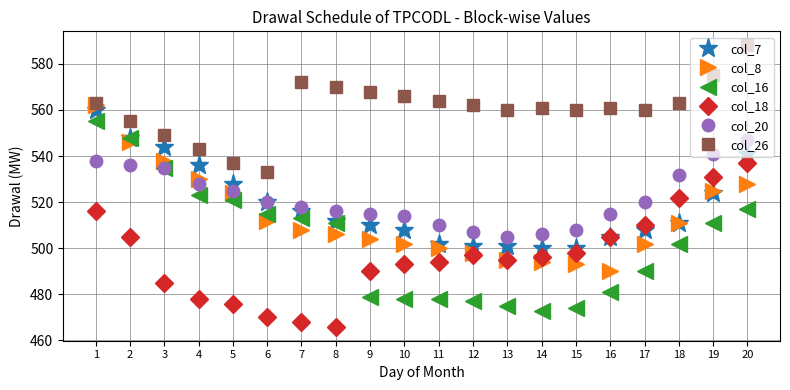

Is this an area chart (filled region under the line)?

No